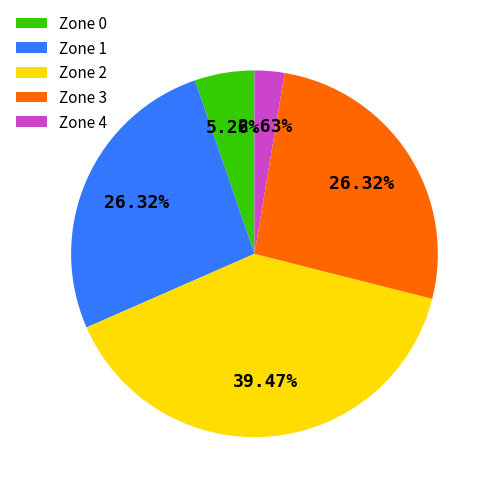

Which slice is the largest?

Zone 2